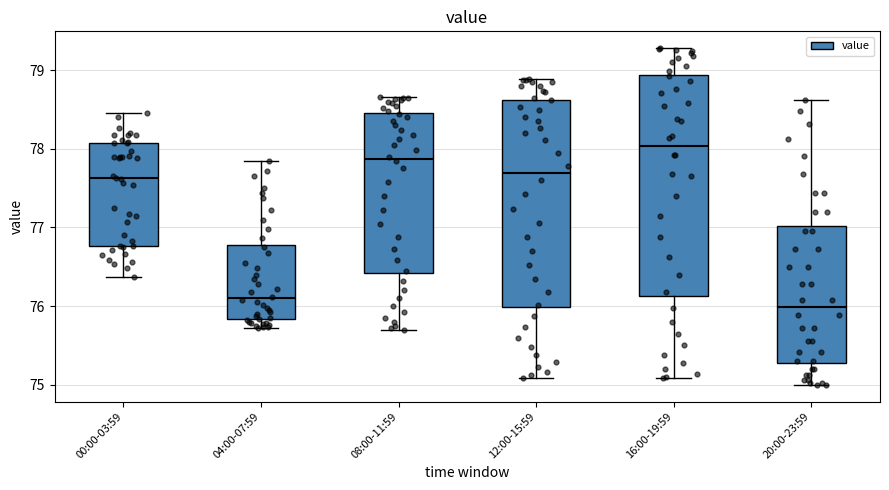

Where is the upper edge of the box for 08:00-11:59 on the y-axis? The values are not printed on the chart, so give them approximately, as read against the axis.

78.5